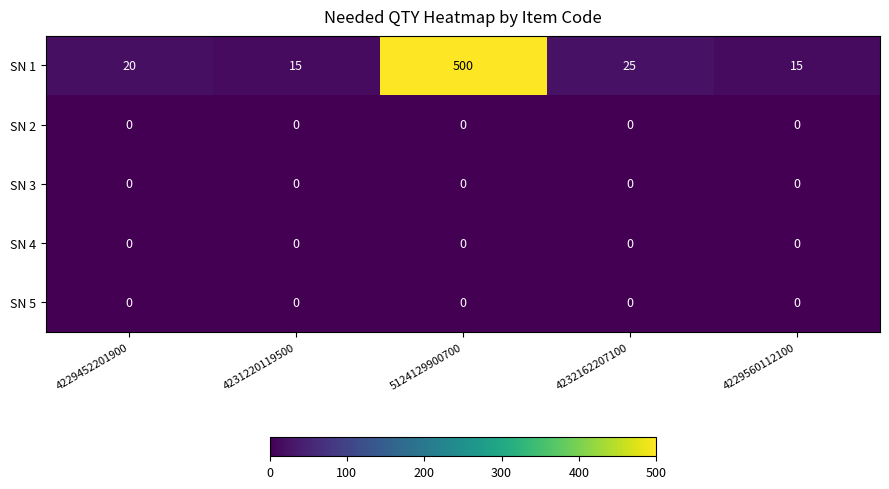

Reading right to left, list all the values displayed in this chart.

SN 1: 4229560112100=15	4232162207100=25	5124129900700=500	4231220119500=15	4229452201900=20
SN 2: 4229560112100=0	4232162207100=0	5124129900700=0	4231220119500=0	4229452201900=0
SN 3: 4229560112100=0	4232162207100=0	5124129900700=0	4231220119500=0	4229452201900=0
SN 4: 4229560112100=0	4232162207100=0	5124129900700=0	4231220119500=0	4229452201900=0
SN 5: 4229560112100=0	4232162207100=0	5124129900700=0	4231220119500=0	4229452201900=0